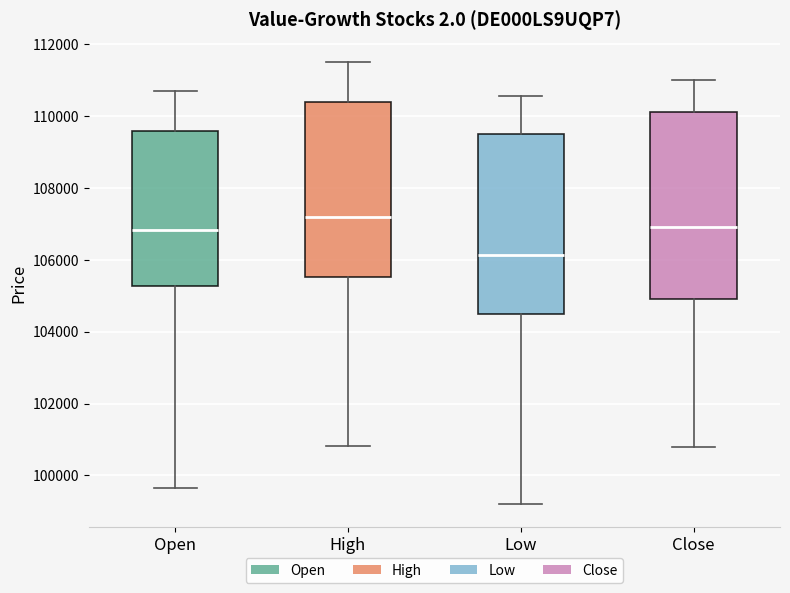

Reading left to right, transcribe this box plot: for each box, give where its median line is, the range the box spans, and where its two whiskers end, as read against the y-axis. The values are not printed on the chart, so give them approximately, as read against the axis.

Open: median 106800, box 105200 to 109600, whiskers 99600 to 110800
High: median 107200, box 105600 to 110400, whiskers 100800 to 111600
Low: median 106200, box 104400 to 109400, whiskers 99200 to 110600
Close: median 107000, box 104800 to 110200, whiskers 100800 to 111000